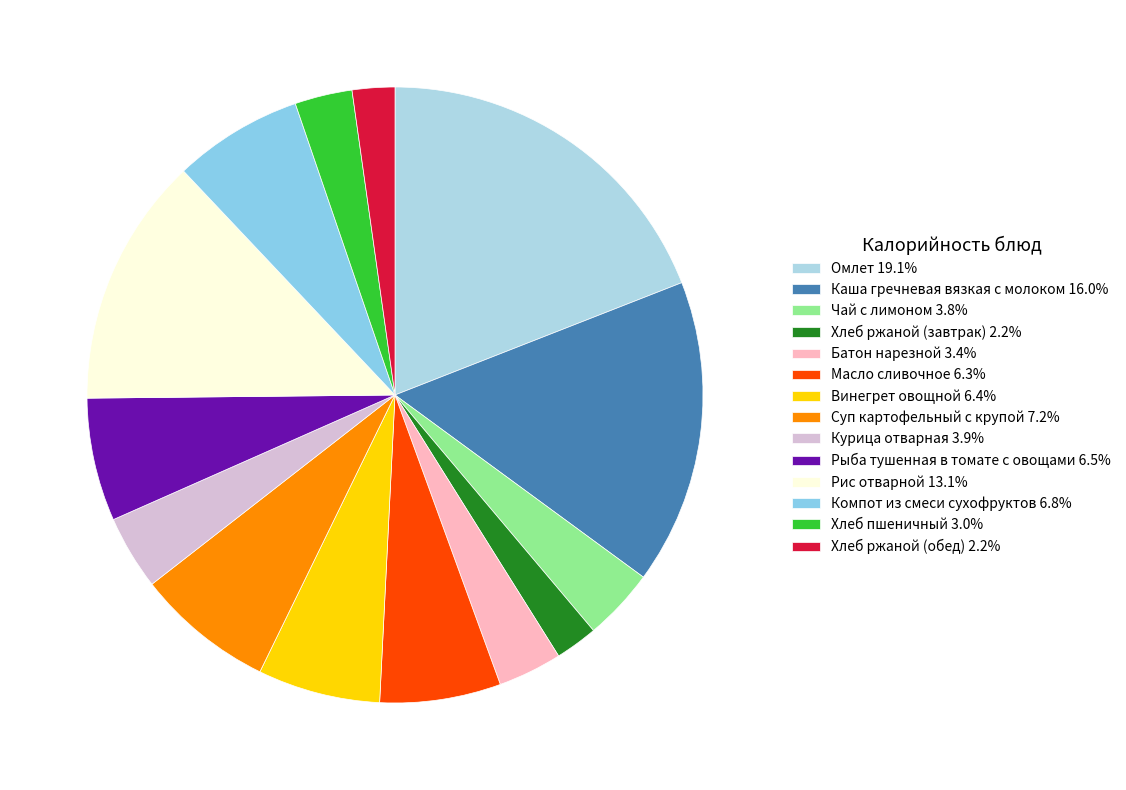

Is it true that Омлет is 19% of the pie?

True